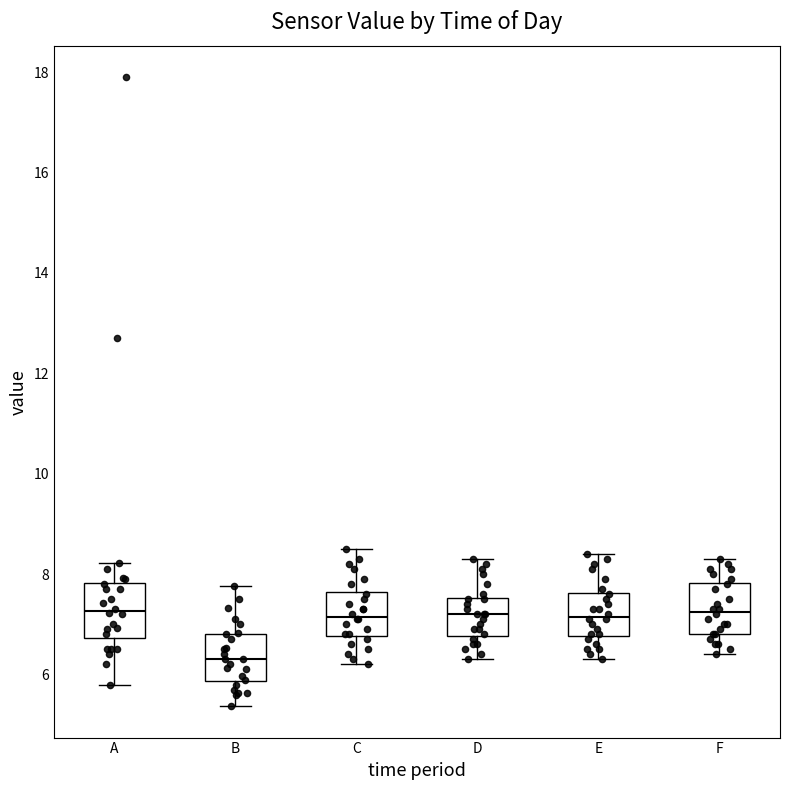

Where does the lower whisker of the box for C end on the y-axis? The values are not printed on the chart, so give them approximately, as read against the axis.

6.2